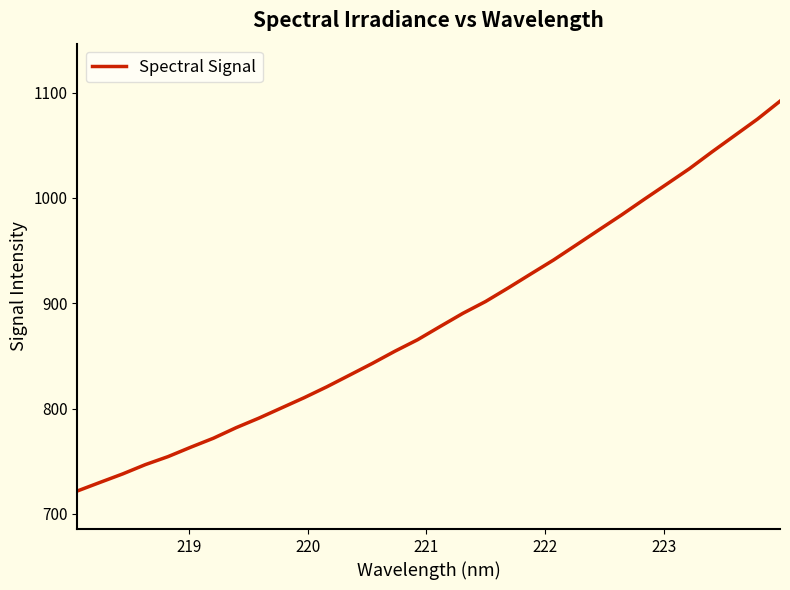

What is the difference between the maximum and minimum values?

370.0